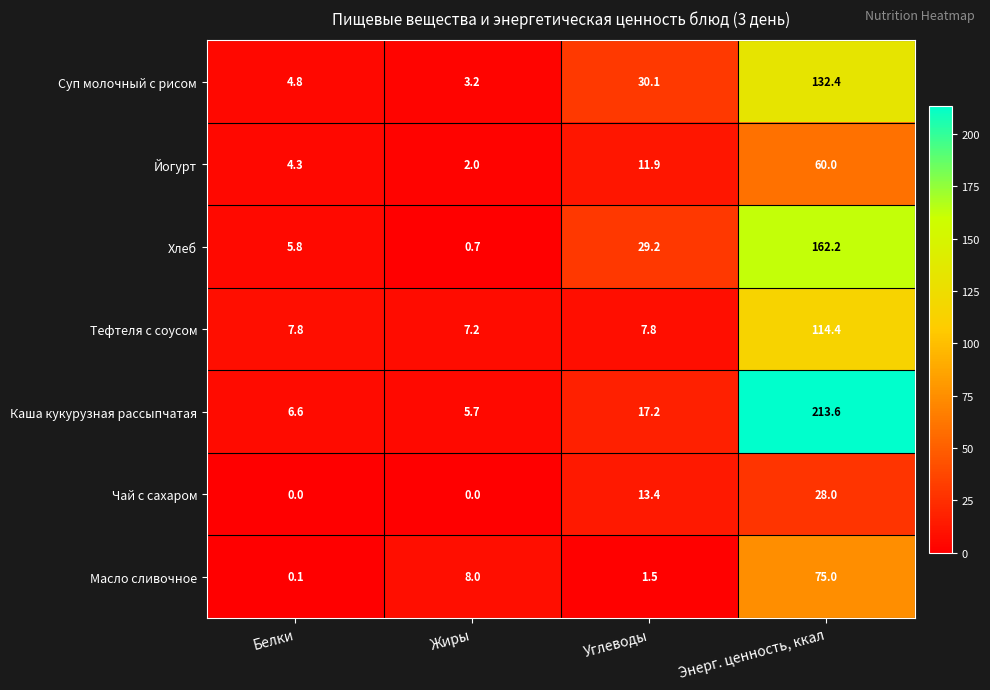

What value does the Тефтеля с соусом series have at Углеводы?

7.8